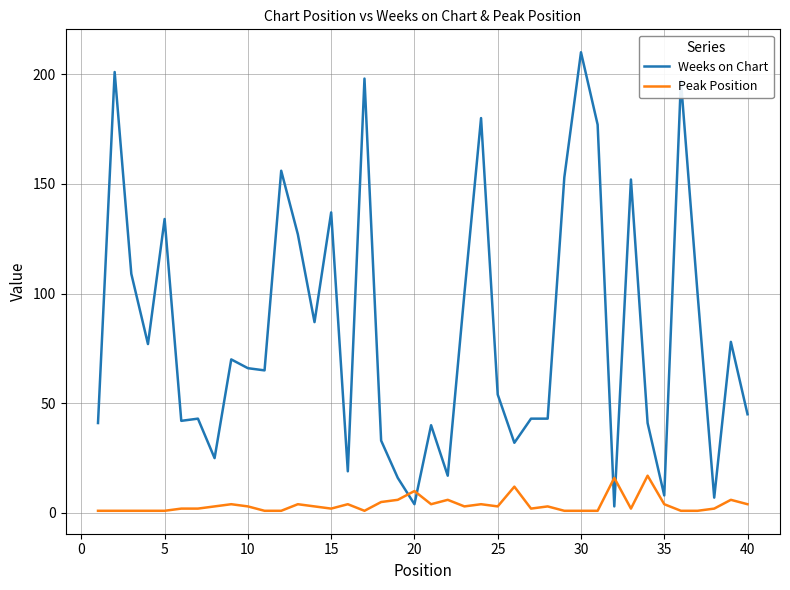

Rank the series by their average value, from lowest to highest.

Peak Position, Weeks on Chart